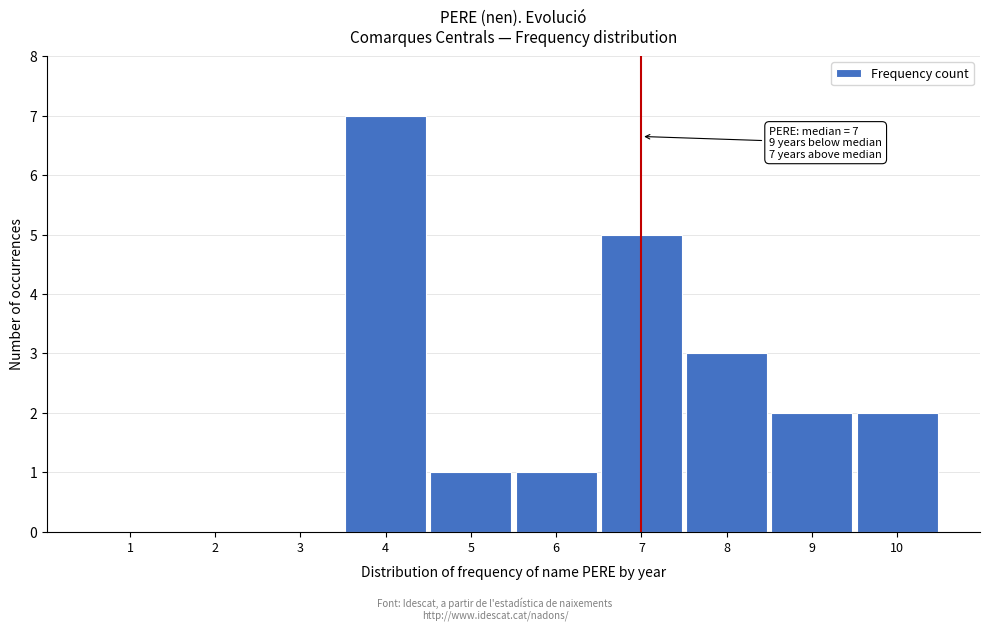

Over which range of the x-axis is the bar tallest?

3.5 to 4.5